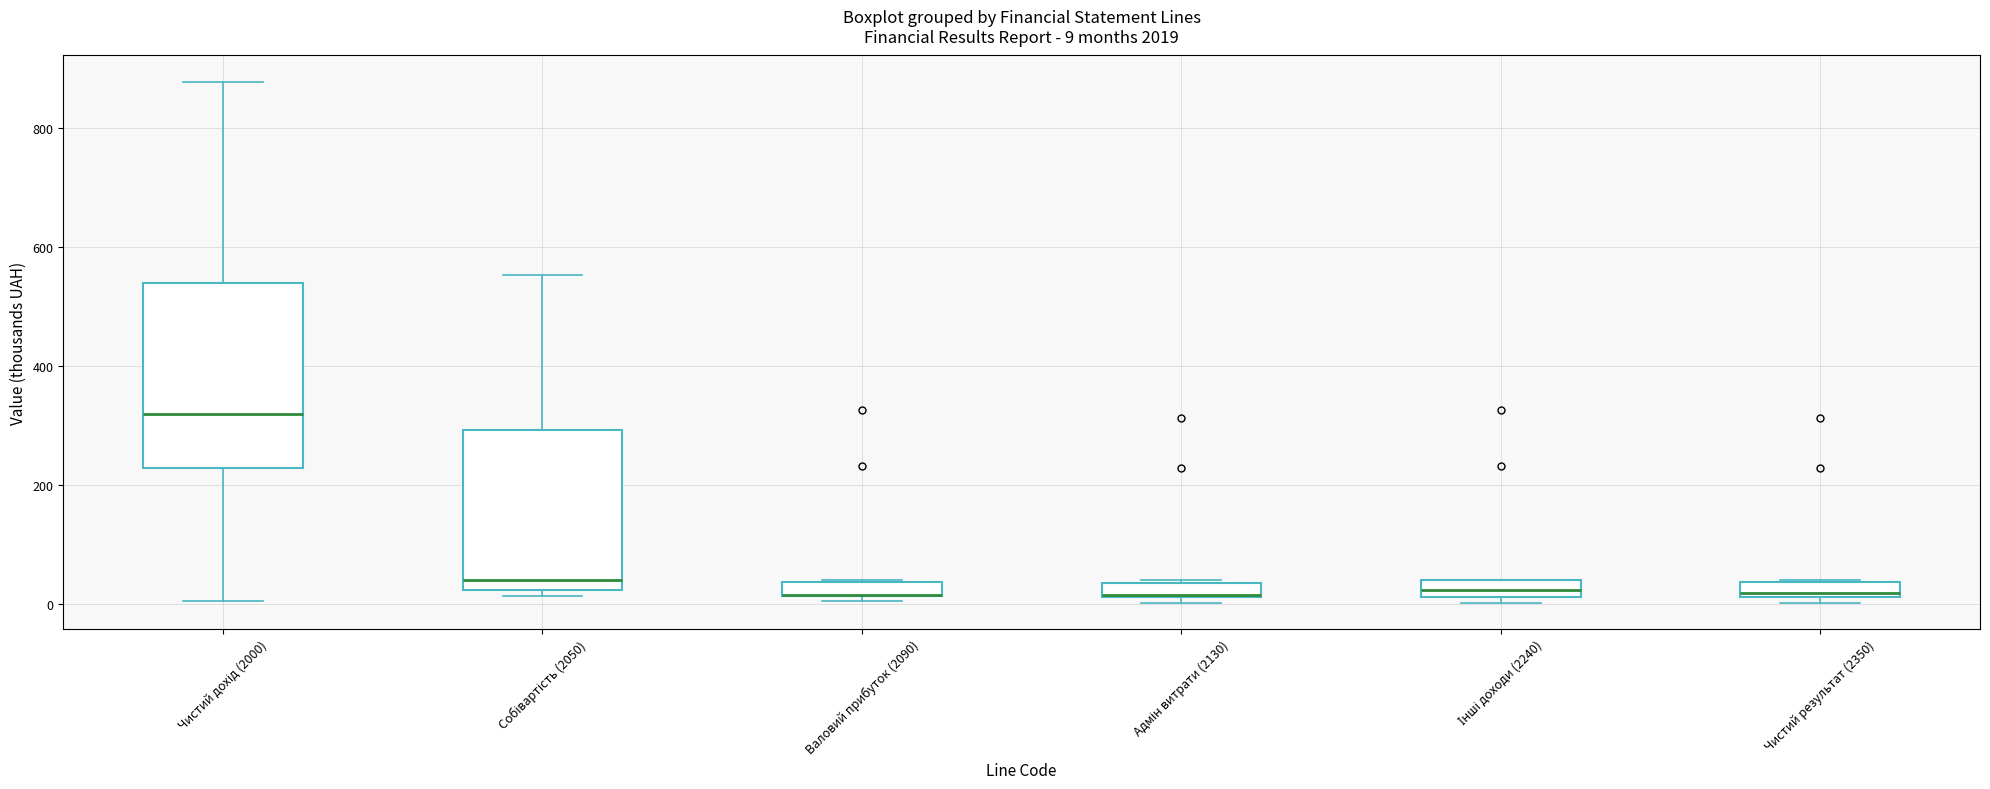

Which box is the tallest, from its lower edge to its upper edge?

Чистий дохід (2000)